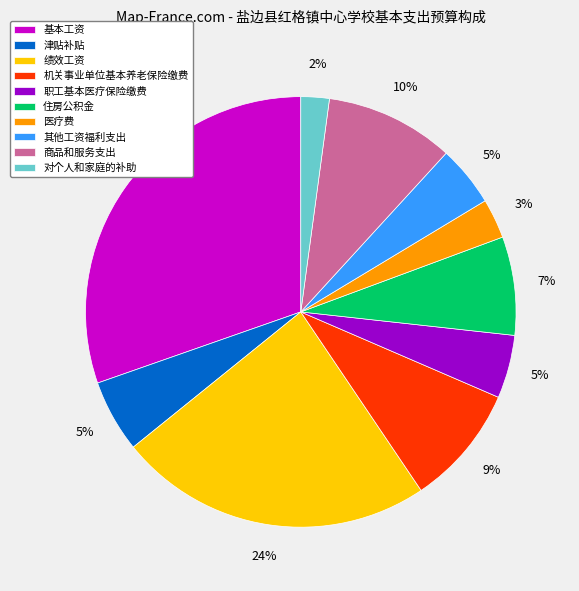

Does any single category account for the majority?

No